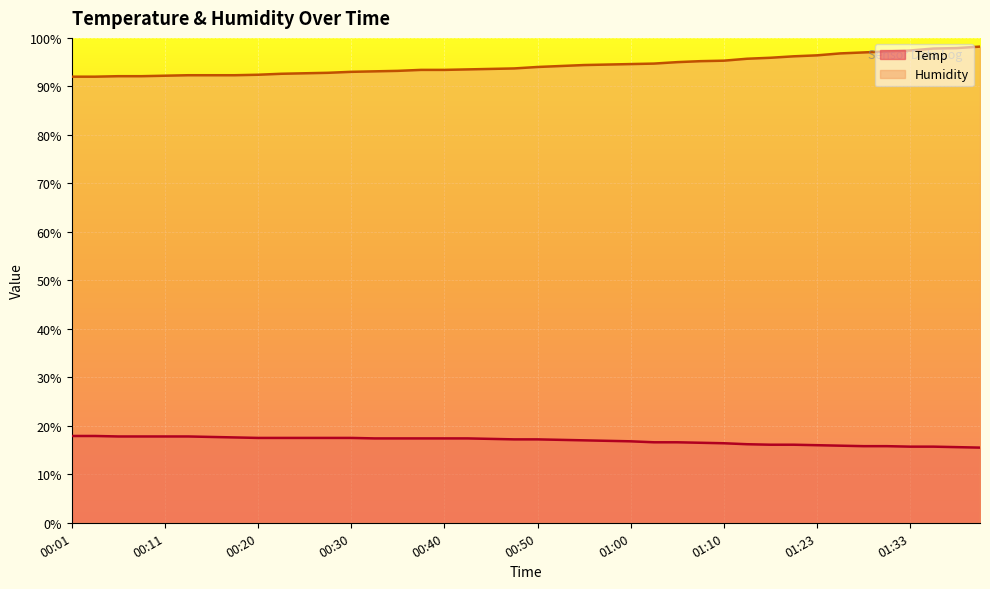

Is the value of Humidity at 01:05 greater than the value of Temp at 00:50?

Yes